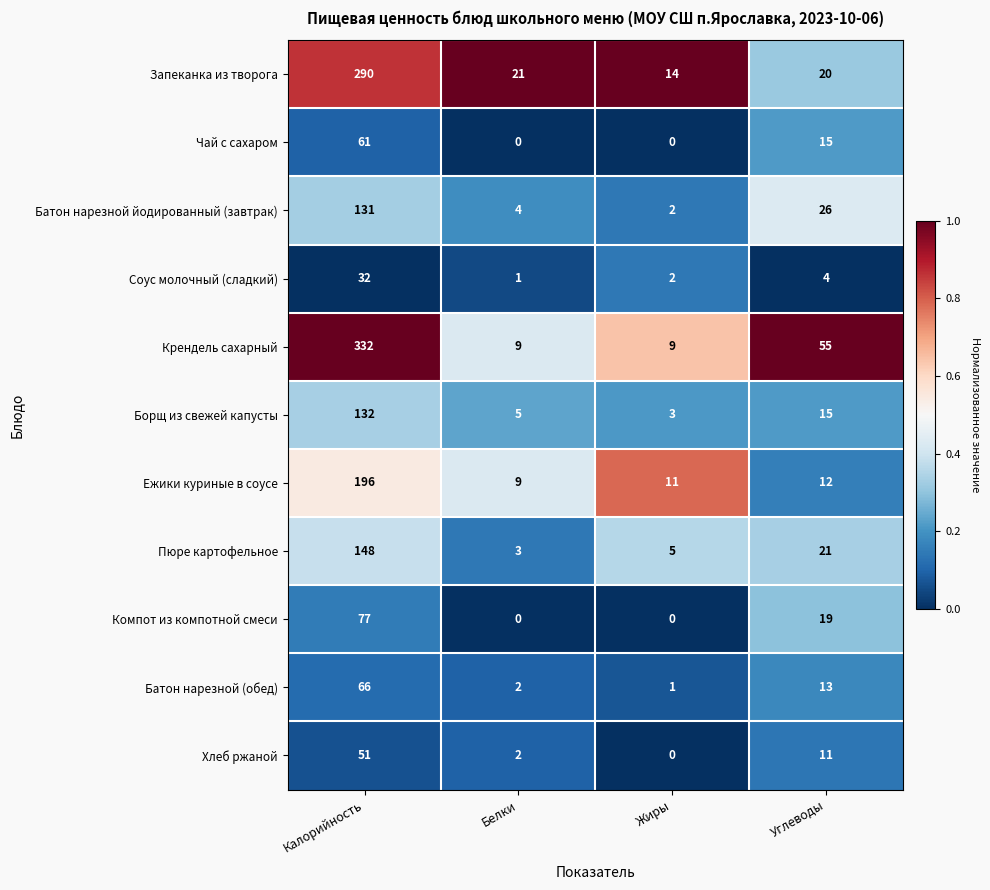

Between Белки and Углеводы, which series saw the biggest shift?

Крендель сахарный